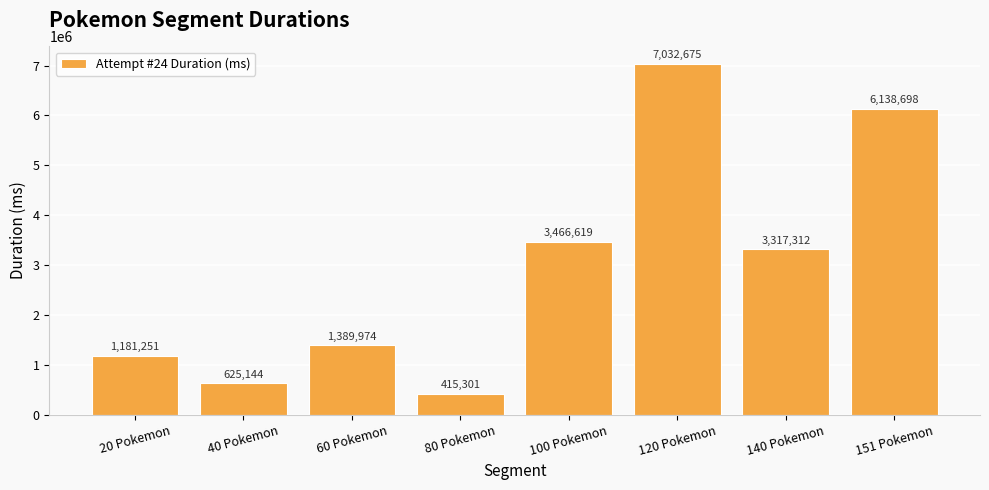

What is the sum of all values?

23566974